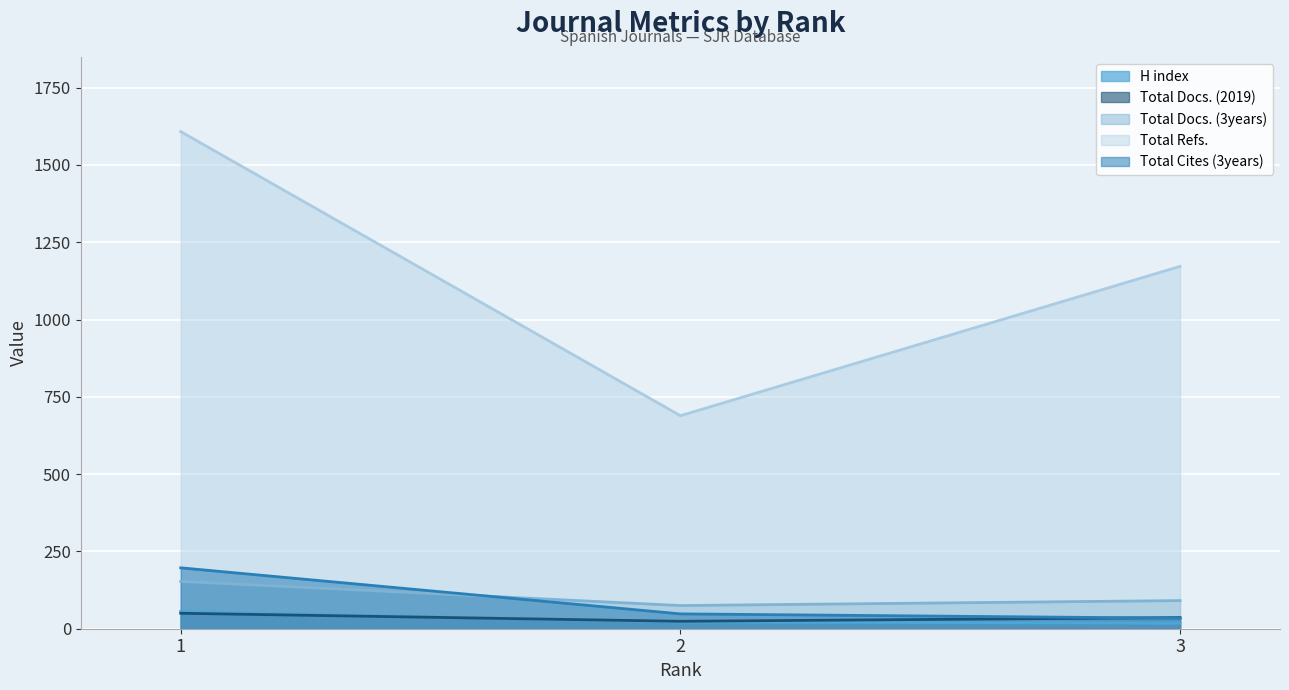

Is the value of Total Docs. (3years) at 3 greater than the value of Total Cites (3years) at 1?

No